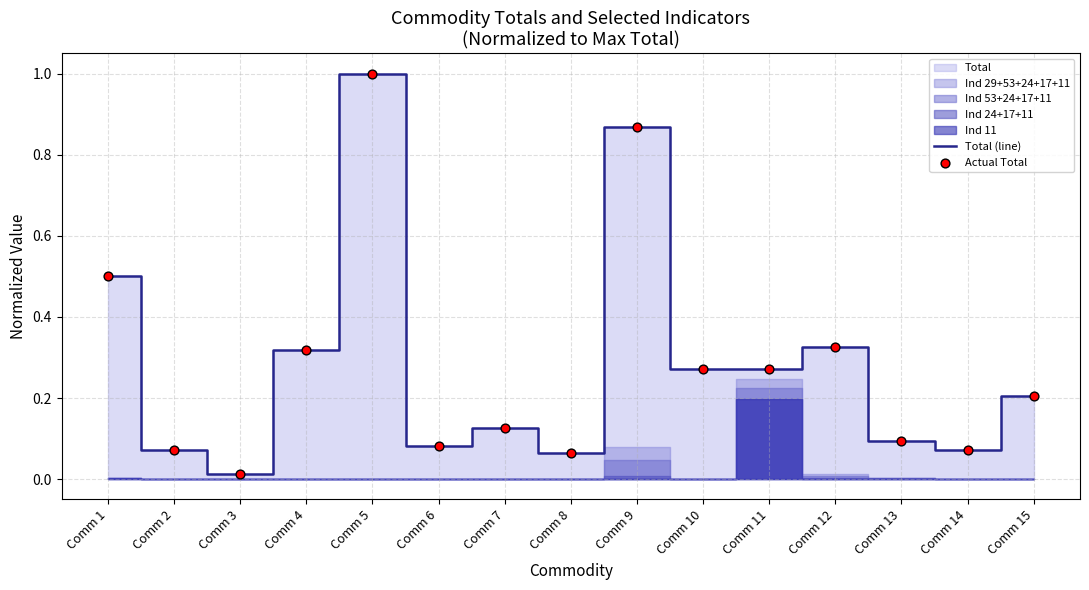

Which series contains the highest Y value?

Total (line)